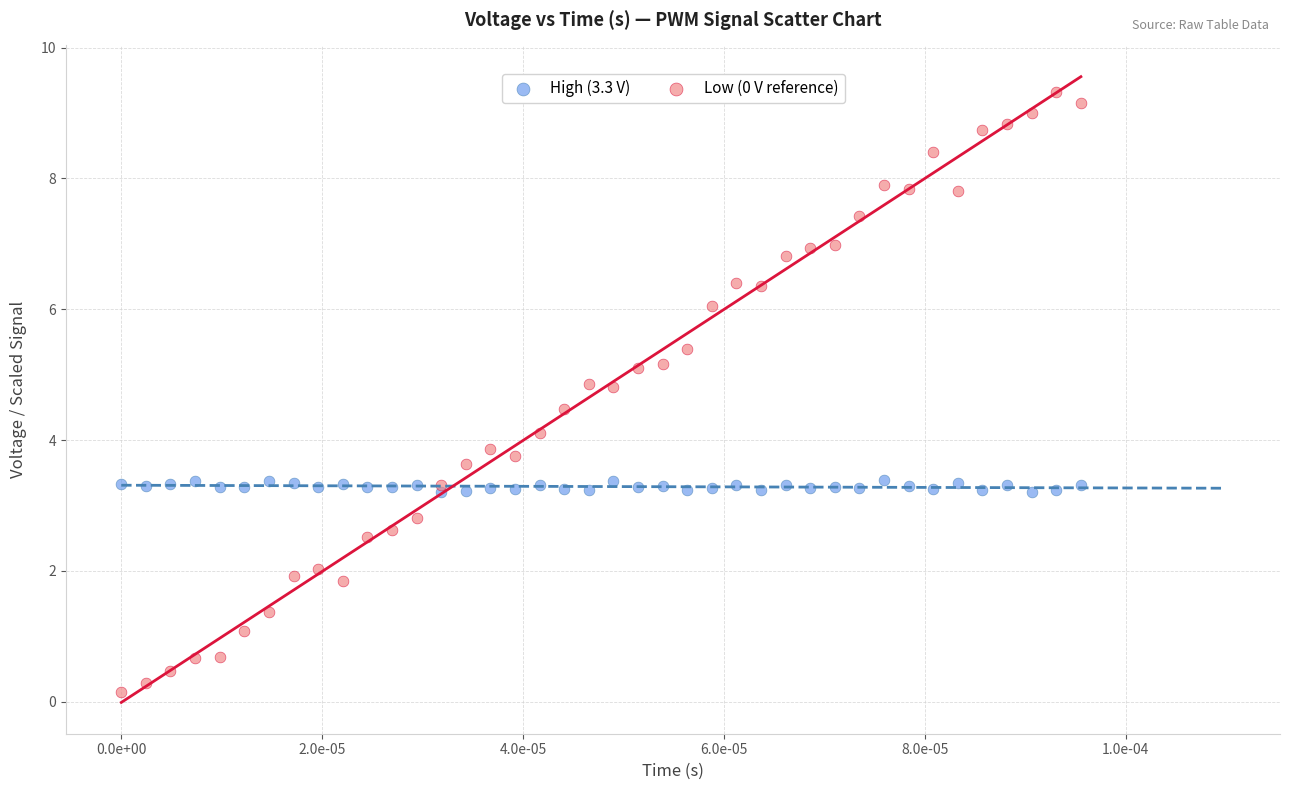

What are all the series names shown in the legend?

High (3.3 V), Low (0 V reference)